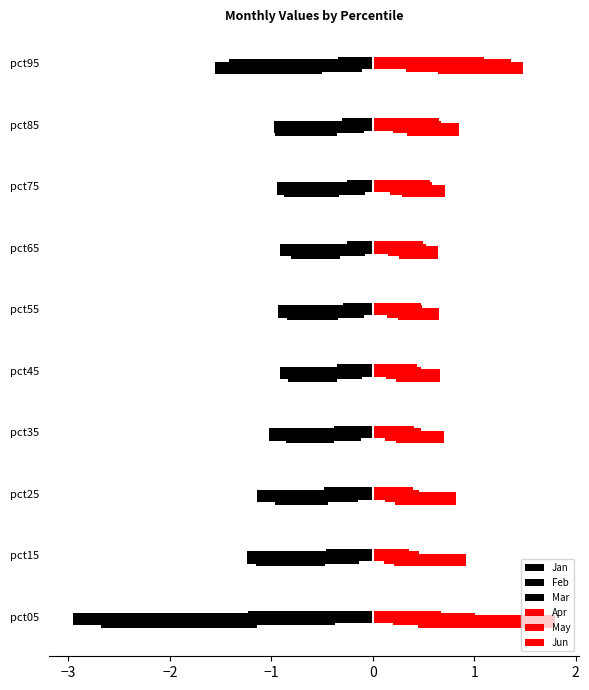

What is the spread (max minus min) of values at pct65?

1.3